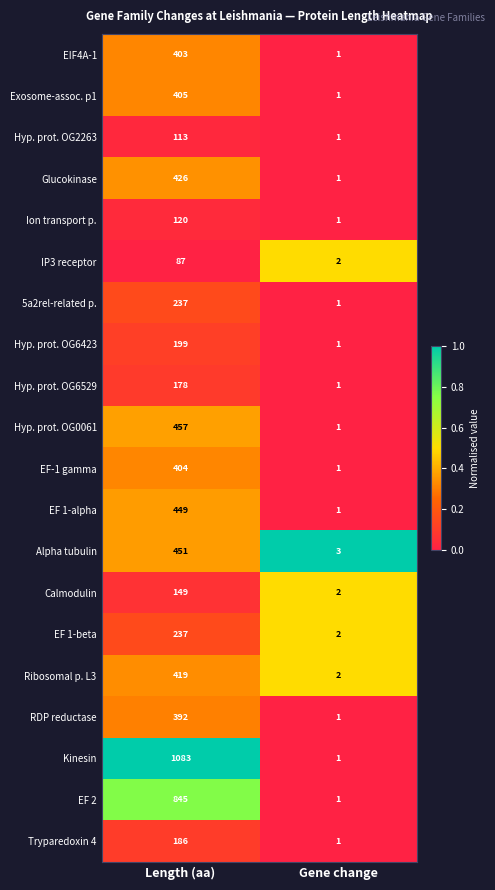

The EIF4A-1 series shows 1 at Gene change. True or false?

True